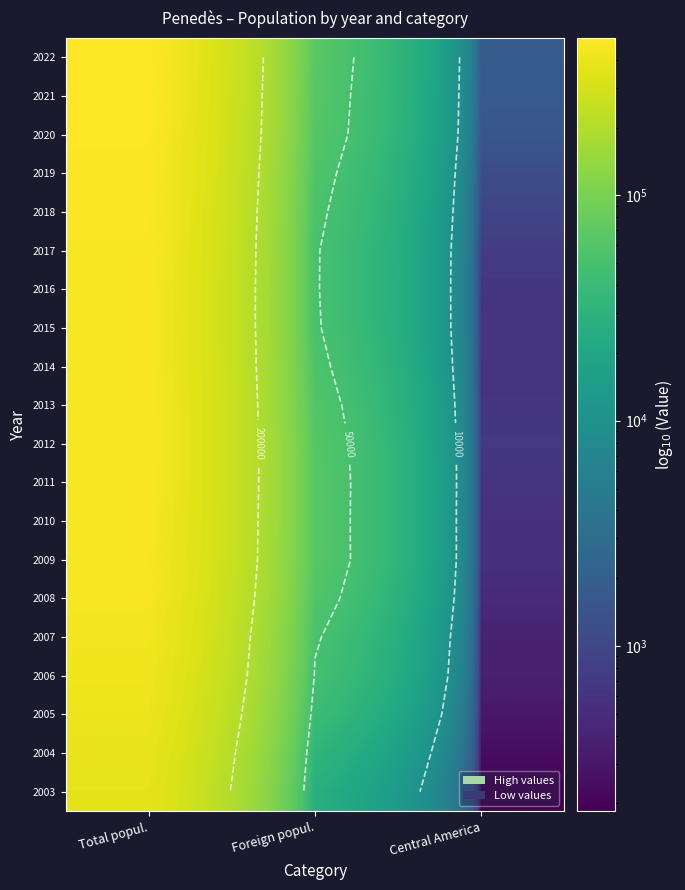

How many categories are shown in the chart?

3